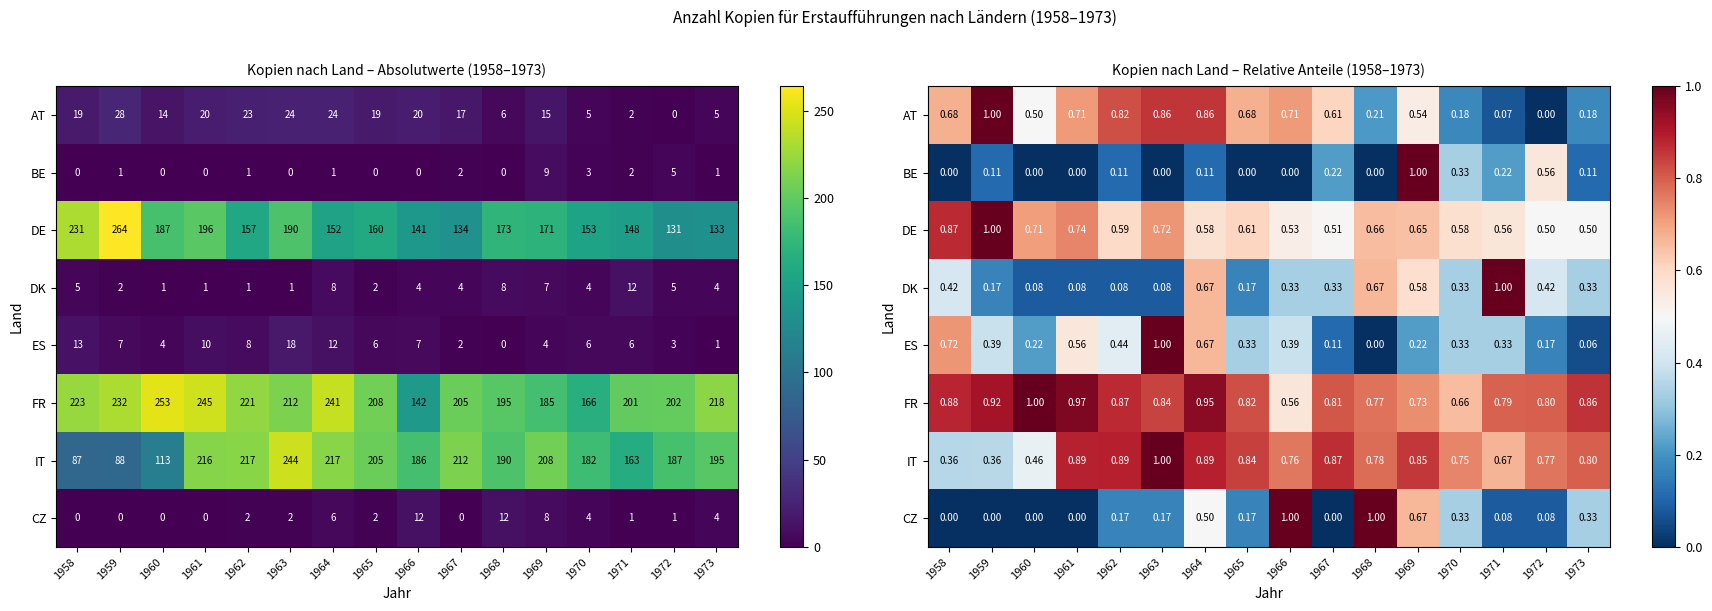

Rank the categories by BE value from highest to lowest.

1969, 1972, 1970, 1967, 1971, 1959, 1962, 1964, 1973, 1958, 1960, 1961, 1963, 1965, 1966, 1968